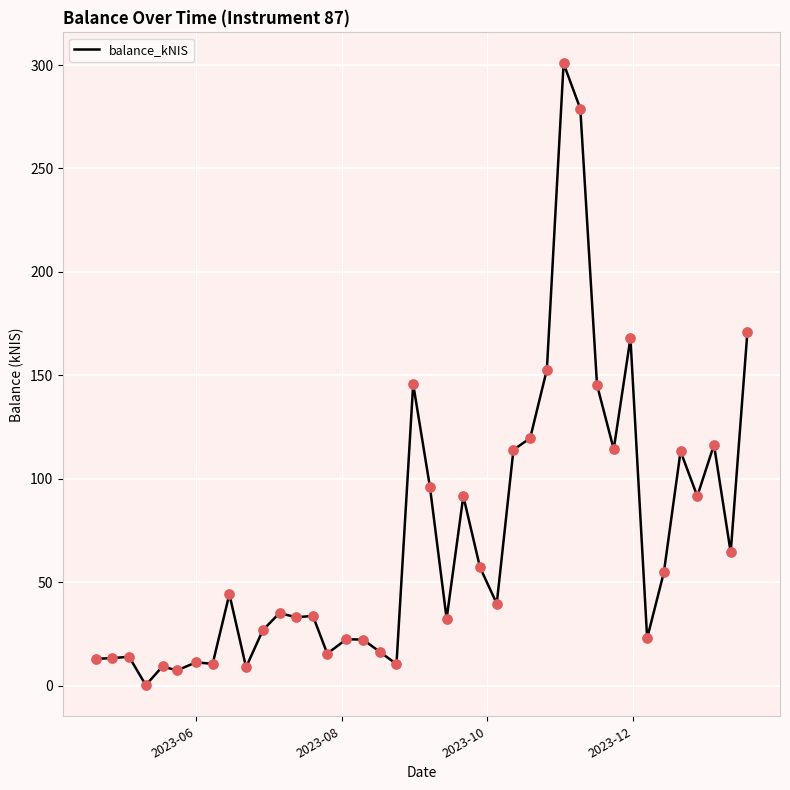

What is the difference between the maximum and minimum values?

300.5